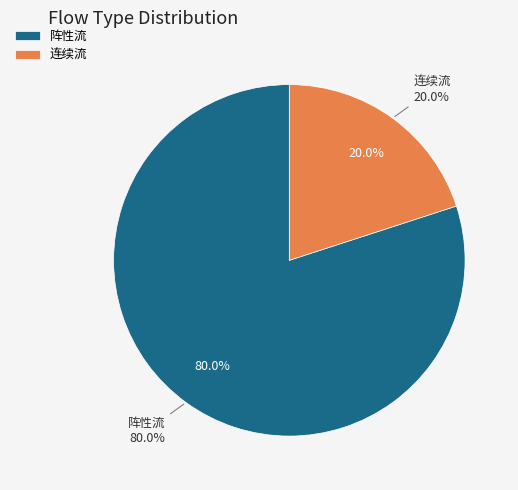

Is it true that 连续流 is 20% of the pie?

True